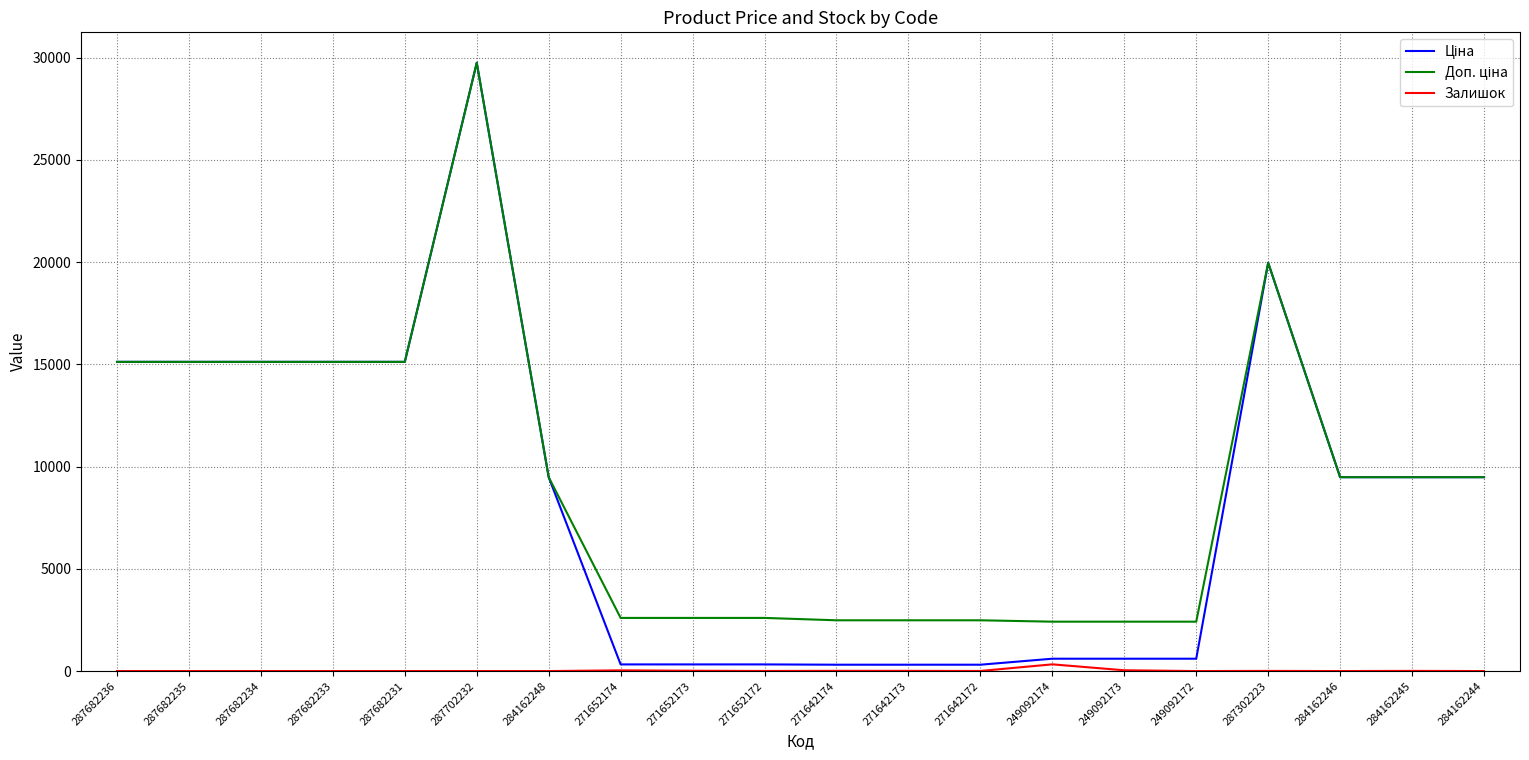

What is the difference between the Залишок values at 284162245 and 271642174?

3.0